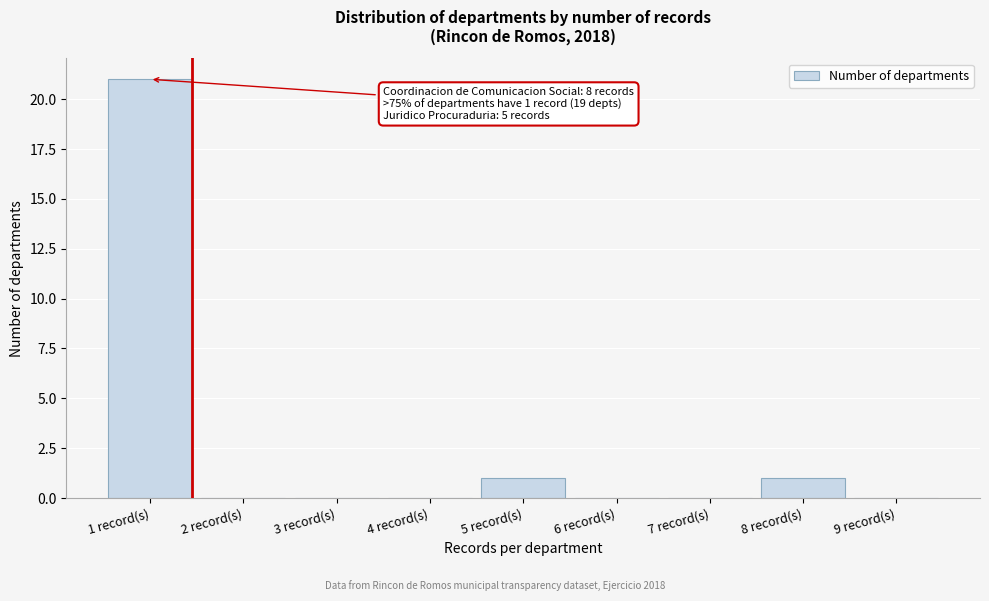

Reading right to left, extract all data points from this chart.

9 record(s)=0	8 record(s)=1	7 record(s)=0	6 record(s)=0	5 record(s)=1	4 record(s)=0	3 record(s)=0	2 record(s)=0	1 record(s)=21